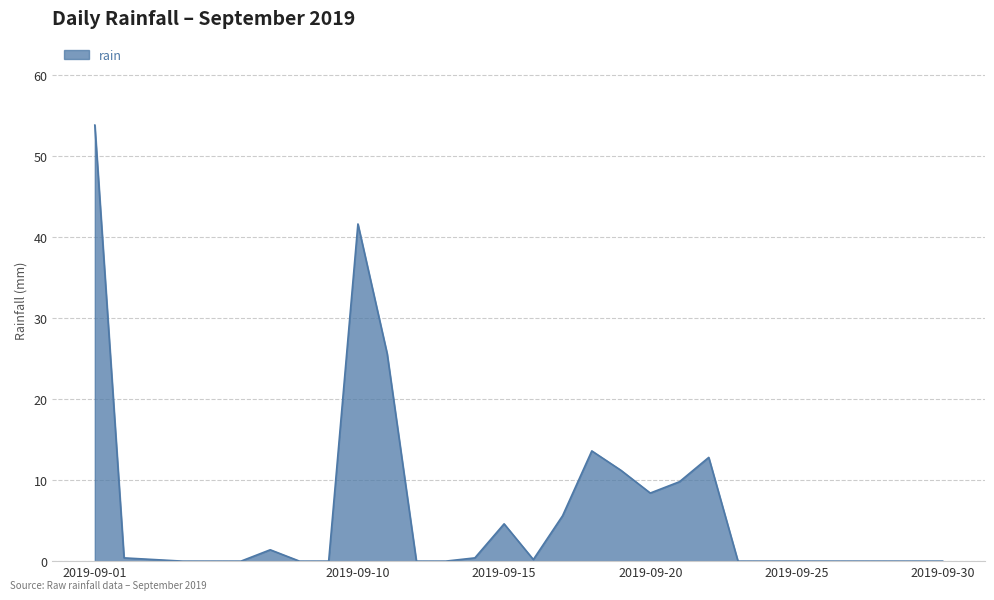

What is the sum of all values?

189.6